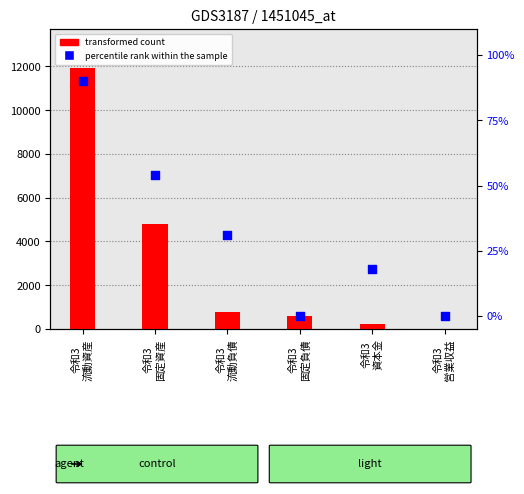

Which series contains the lowest Y value?

percentile rank within the sample